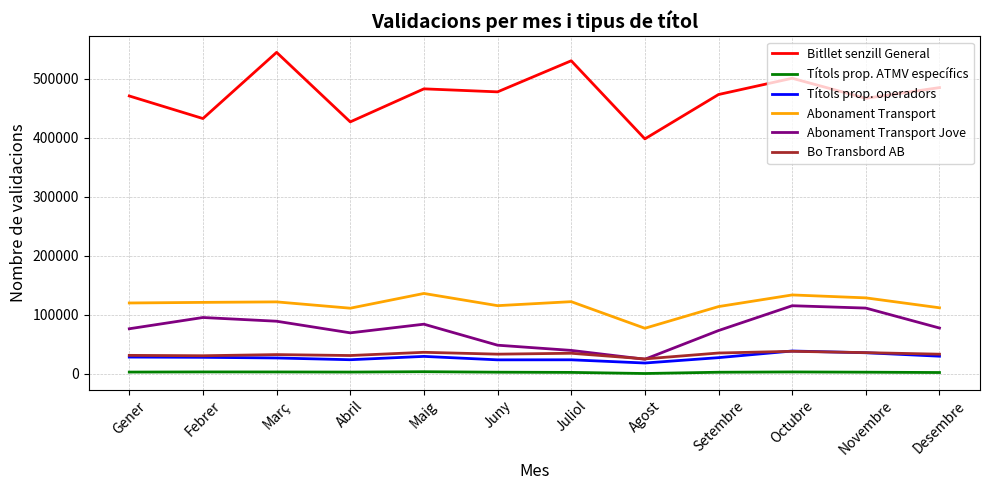

At which label does Bitllet senzill General reach its peak?

Març